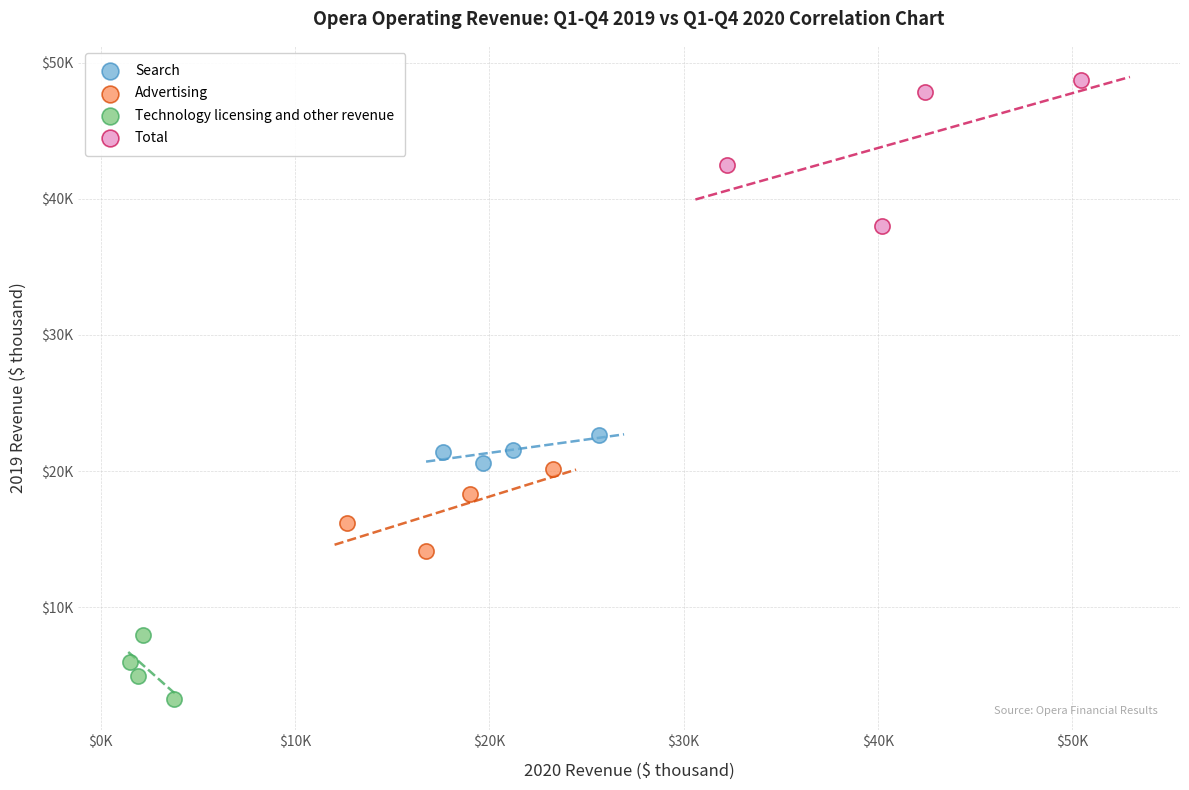

Which series reaches the minimum Y coordinate?

Technology licensing and other revenue